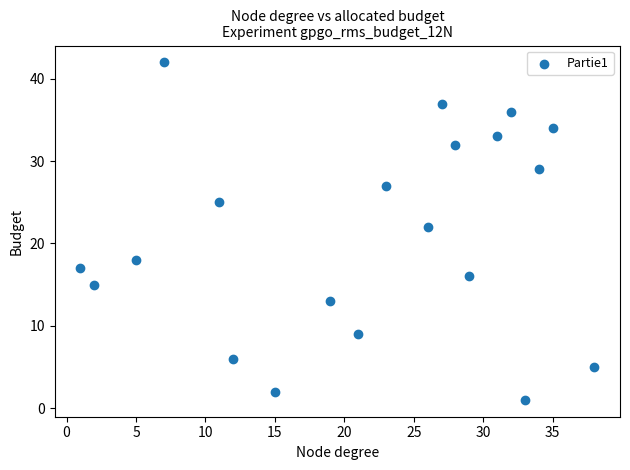

What Y value in the scatter plot is closest to 21?

22